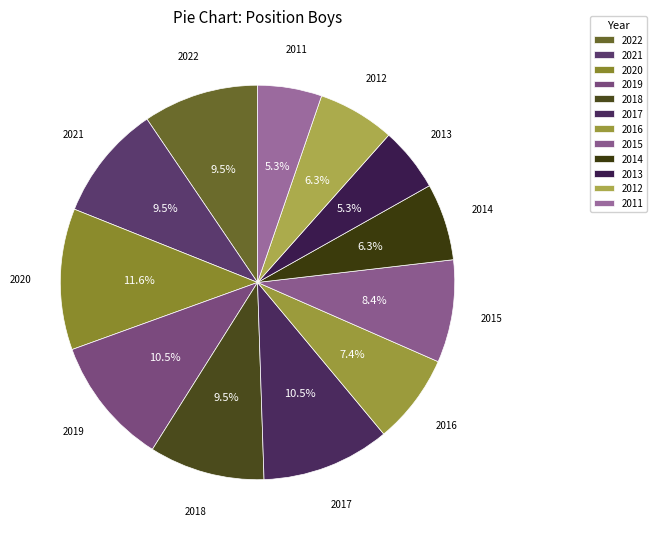

Is the sum of 2014 and 2021 greater than half?

No